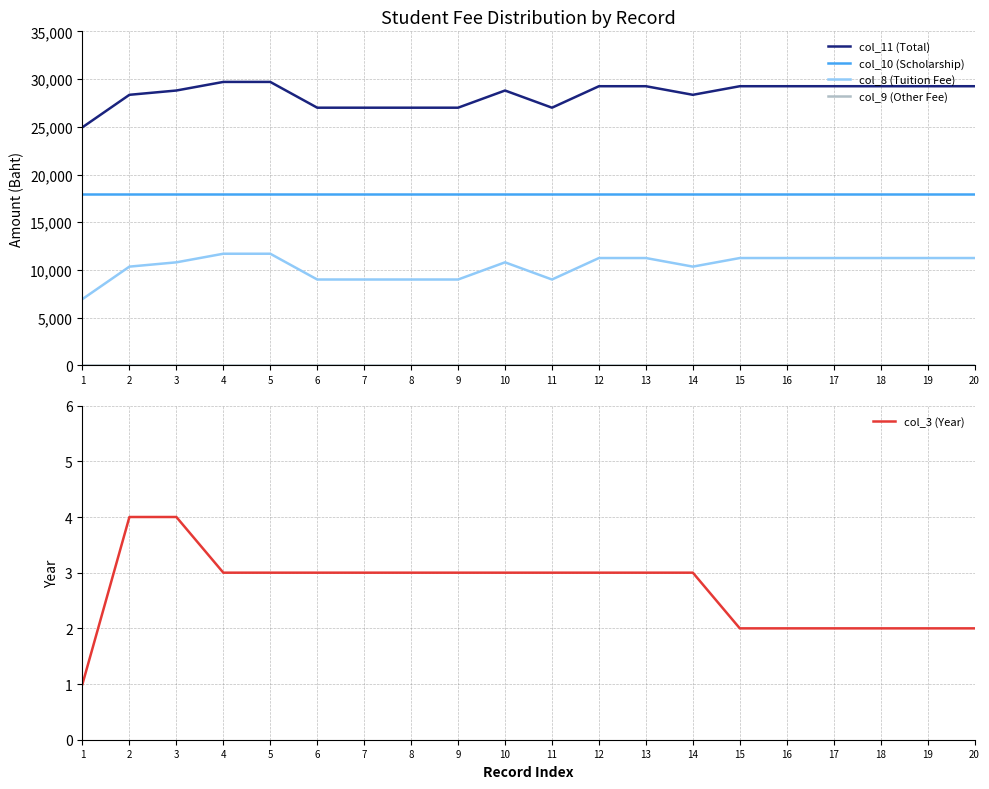

Rank the series at 4 from lowest to highest value.

col_9 (Other Fee), col_3 (Year), col_8 (Tuition Fee), col_10 (Scholarship), col_11 (Total)